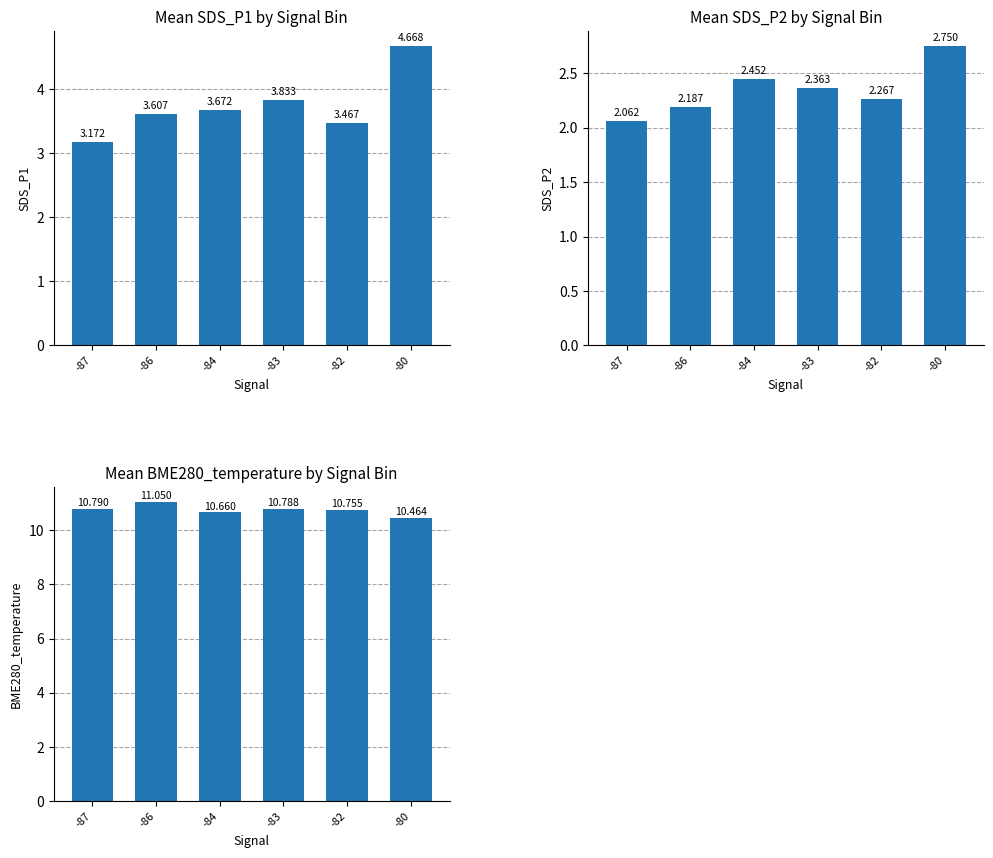

Reading left to right, extract all data points from this chart.

SDS_P1: 3.2	3.6	3.7	3.8	3.5	4.7
SDS_P2: 2.1	2.2	2.5	2.4	2.3	2.8
BME280_temperature: 10.8	11.0	10.7	10.8	10.8	10.5